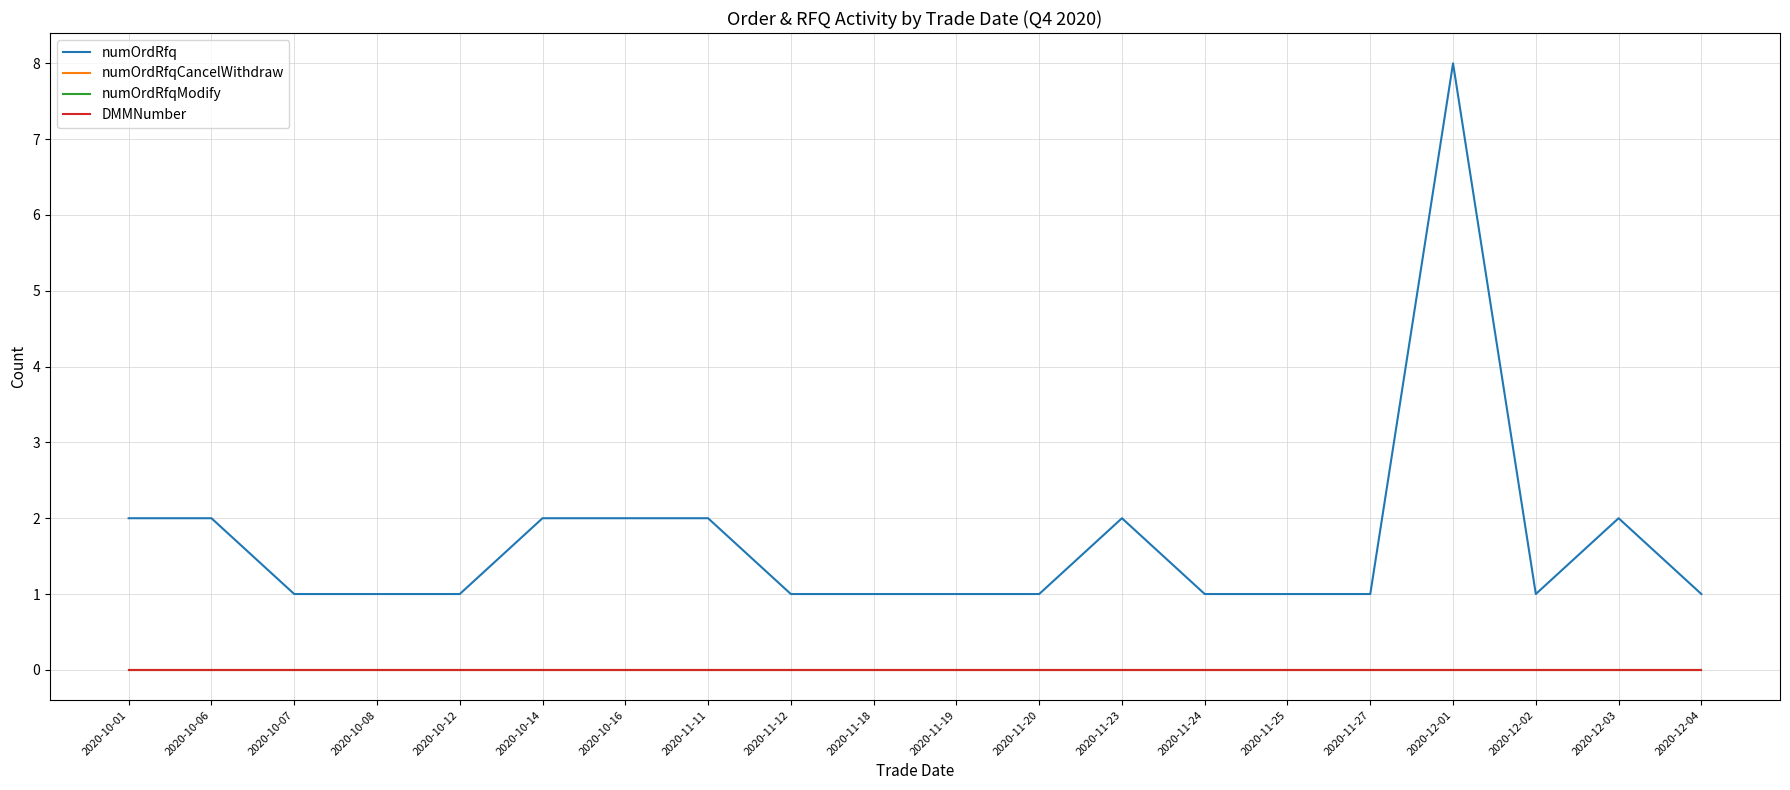

What is the label of the 11th point from the left?

2020-11-19